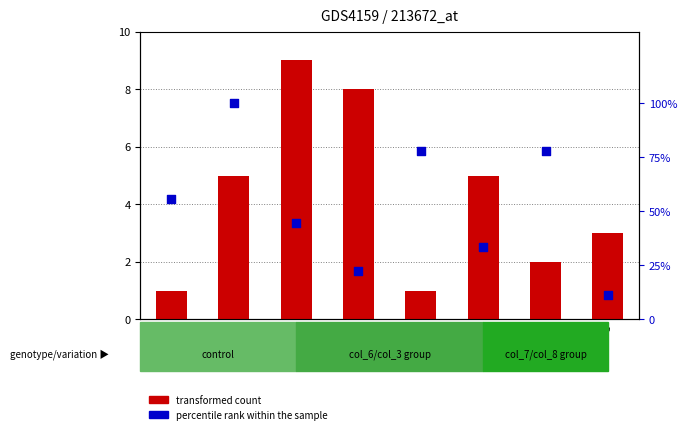

At how many categories does at least one series exceed 38?

5